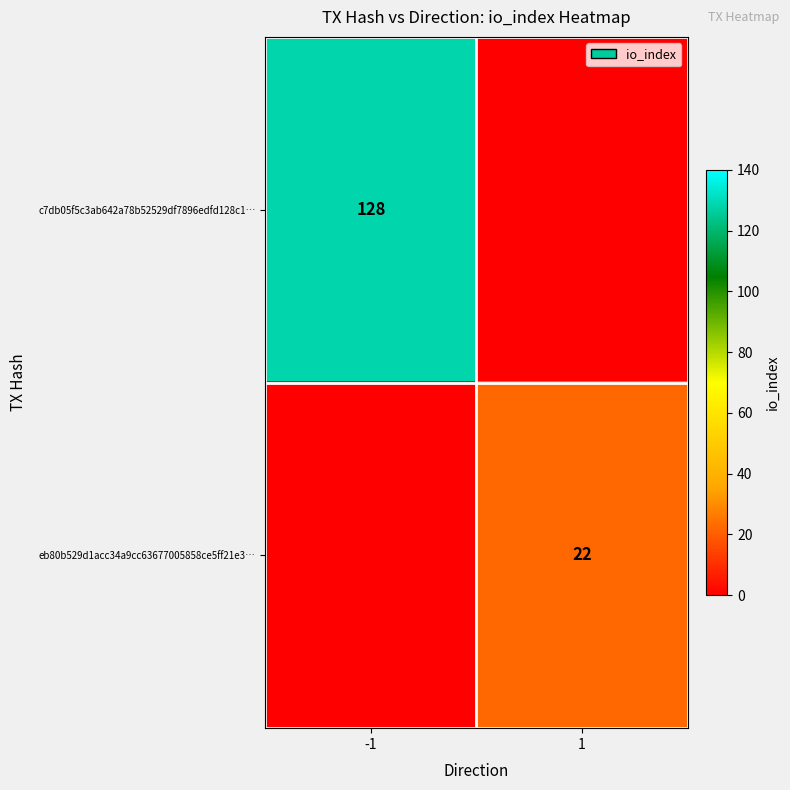

The value of c7db05f5c3ab642a78b52529df7896edfd128c1… at -1 is 128. True or false?

True